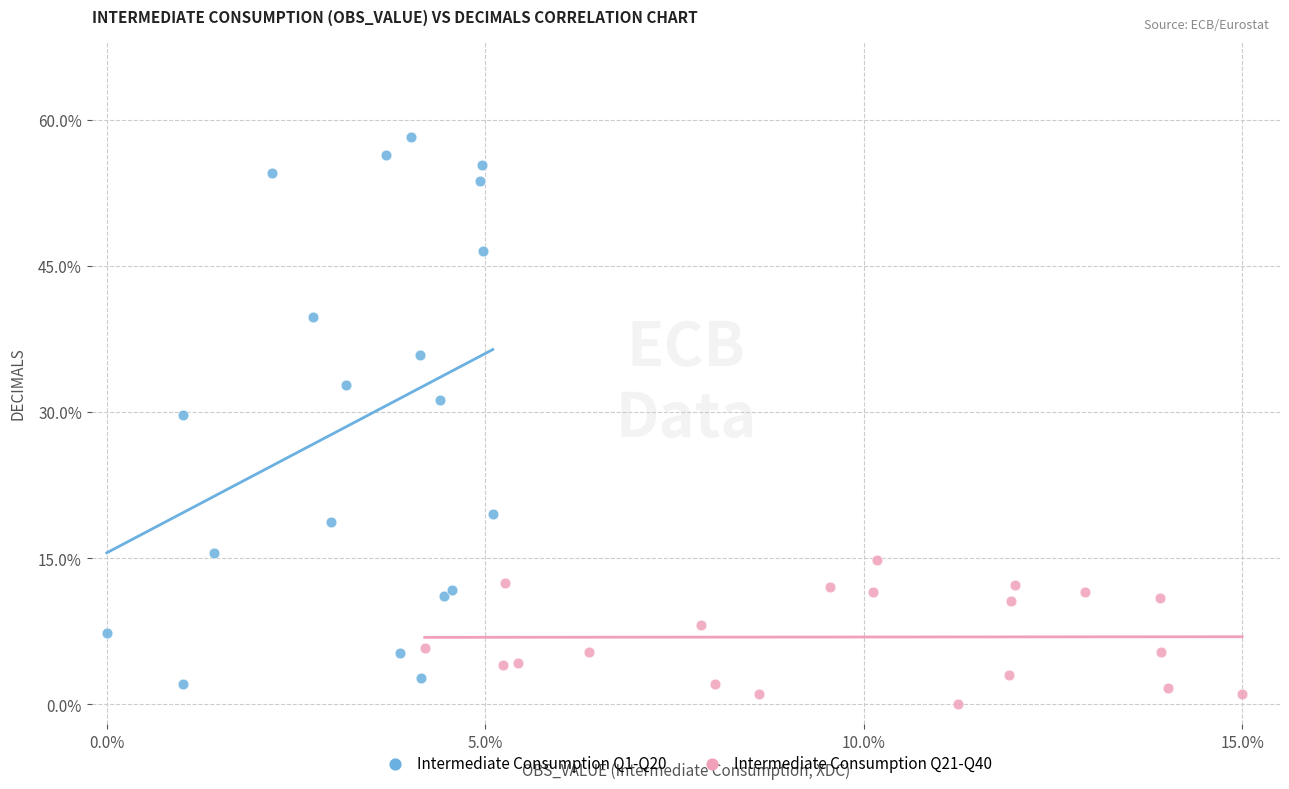

What are all the series names shown in the legend?

Intermediate Consumption Q1-Q20, Intermediate Consumption Q21-Q40